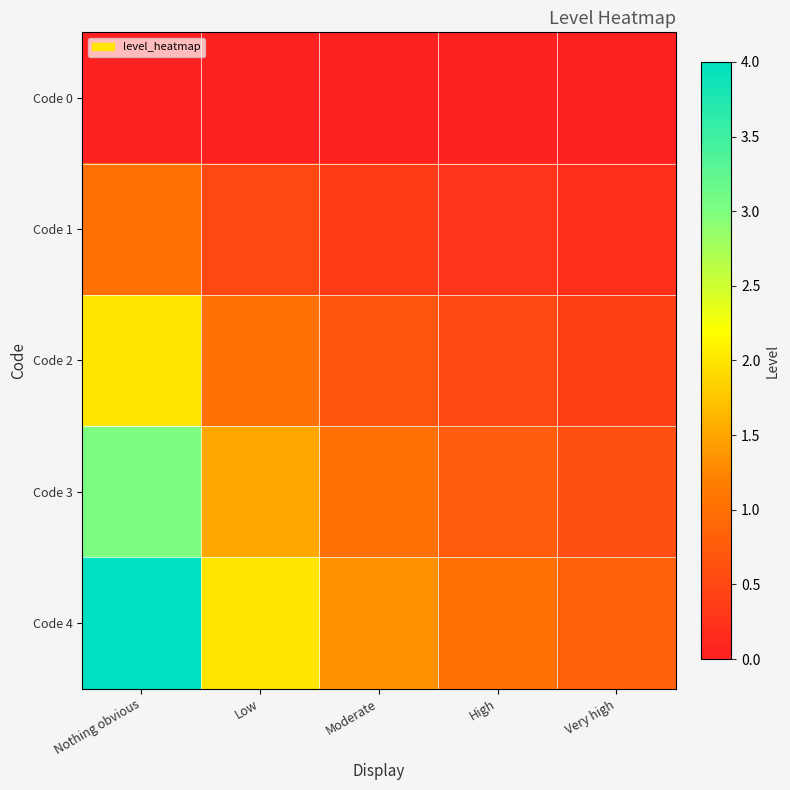

Reading right to left, extract all data points from this chart.

Code 0: Very high=0.0	High=0.0	Moderate=0.0	Low=0.0	Nothing obvious=0.0
Code 1: Very high=0.2	High=0.2	Moderate=0.3	Low=0.5	Nothing obvious=1.0
Code 2: Very high=0.4	High=0.5	Moderate=0.7	Low=1.0	Nothing obvious=2.0
Code 3: Very high=0.6	High=0.8	Moderate=1.0	Low=1.5	Nothing obvious=3.0
Code 4: Very high=0.8	High=1.0	Moderate=1.3	Low=2.0	Nothing obvious=4.0